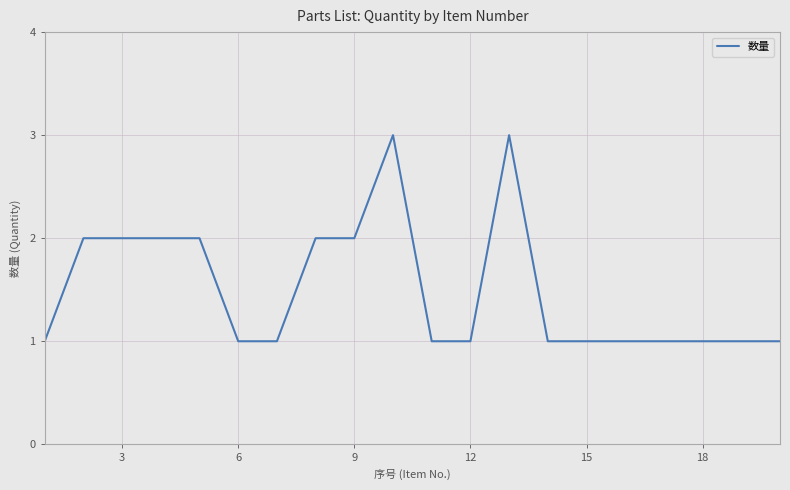

What is the greatest value displayed?

3